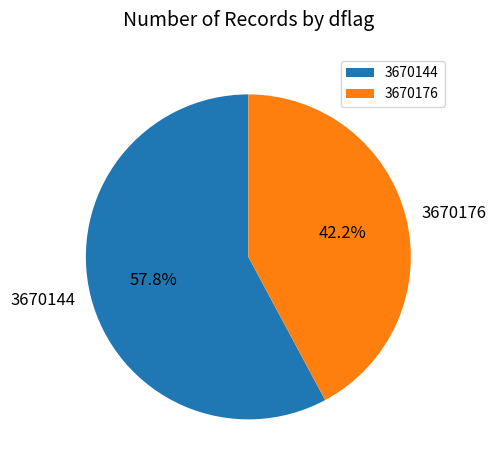

Is it true that 3670144 is 58% of the pie?

True